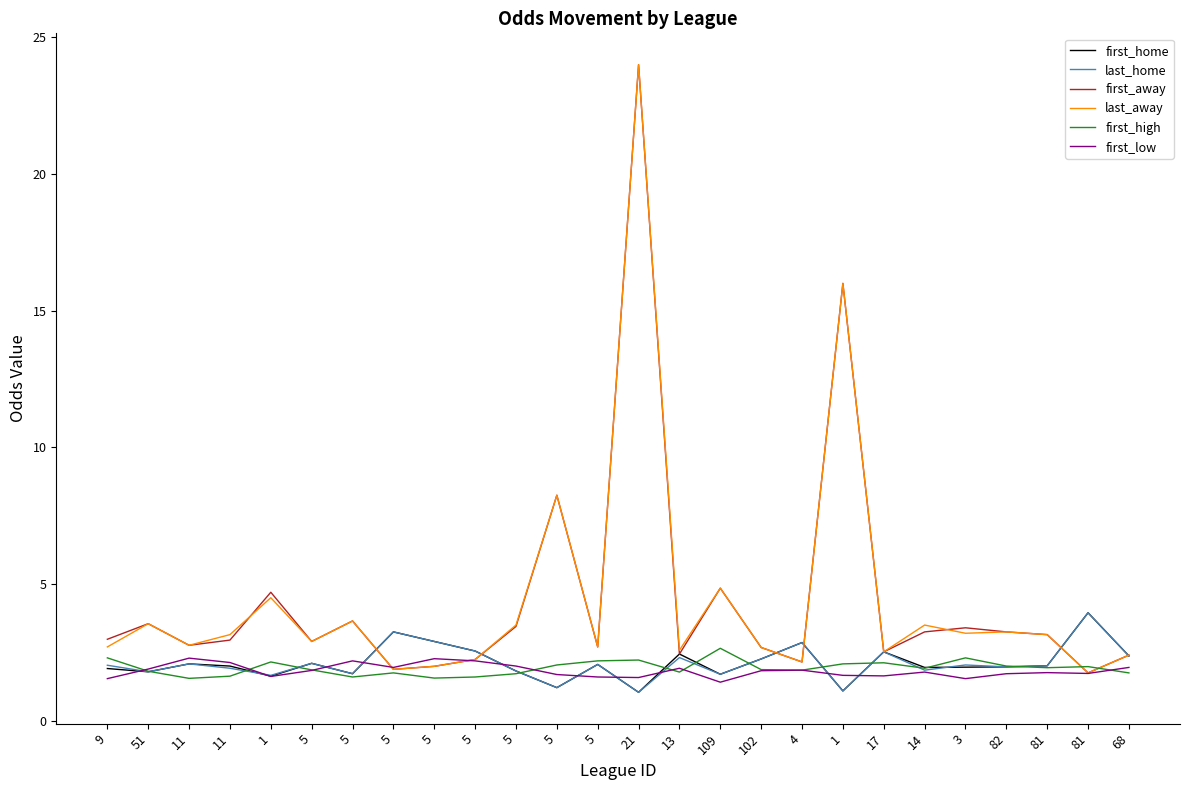

Is it true that first_high equals 0.9 at 5?

False